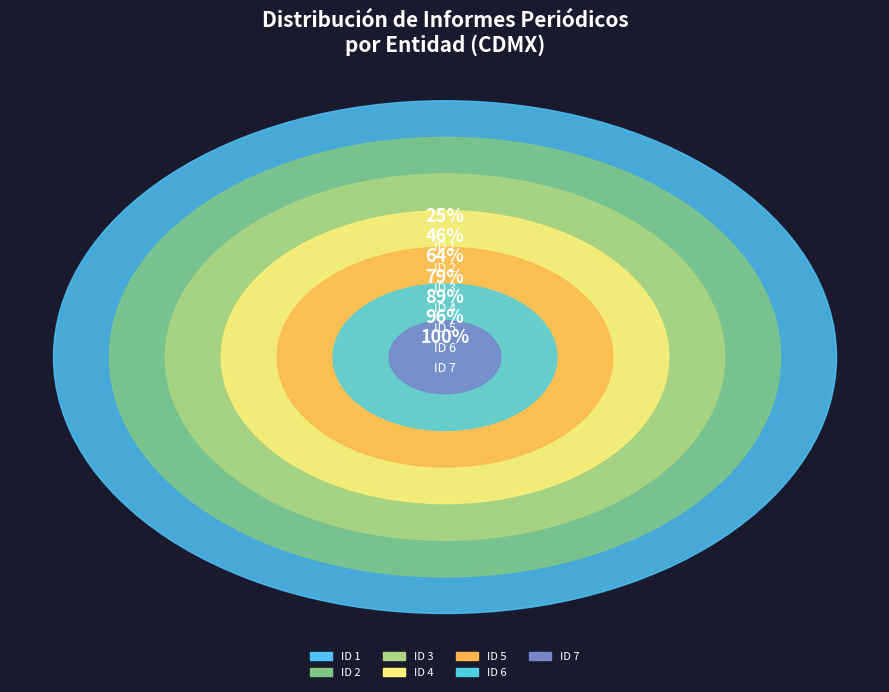

Does ID 7 represent more than half of the total?

No